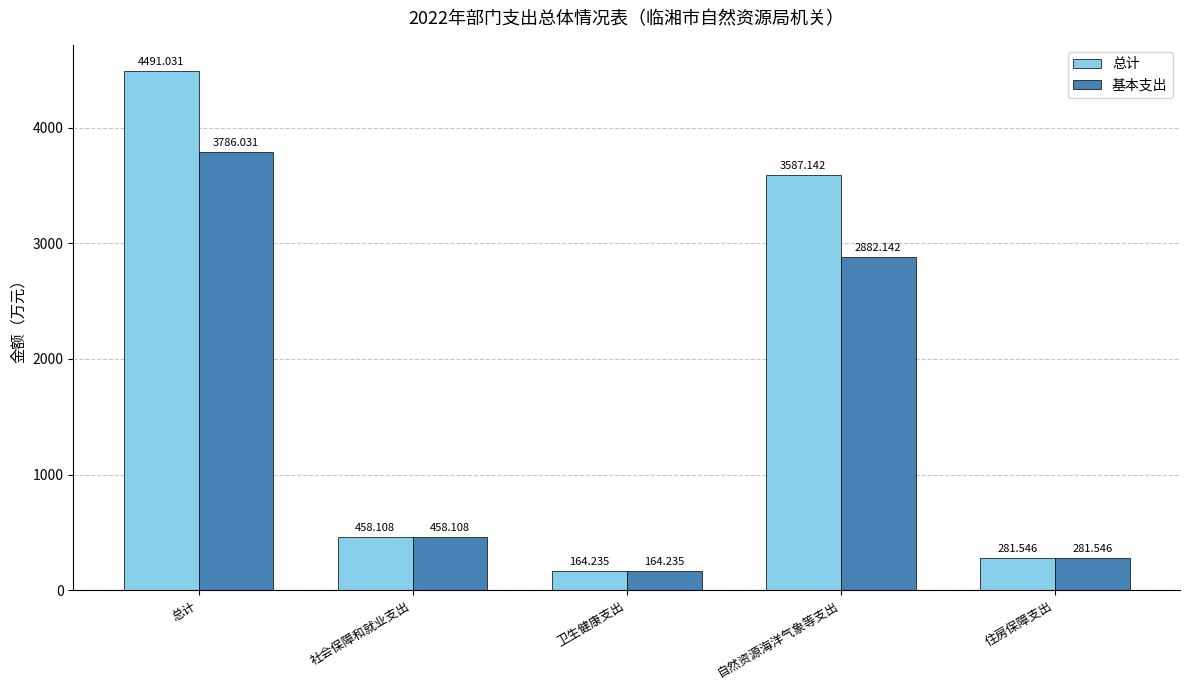

What is the spread (max minus min) of values at 总计?

705.0